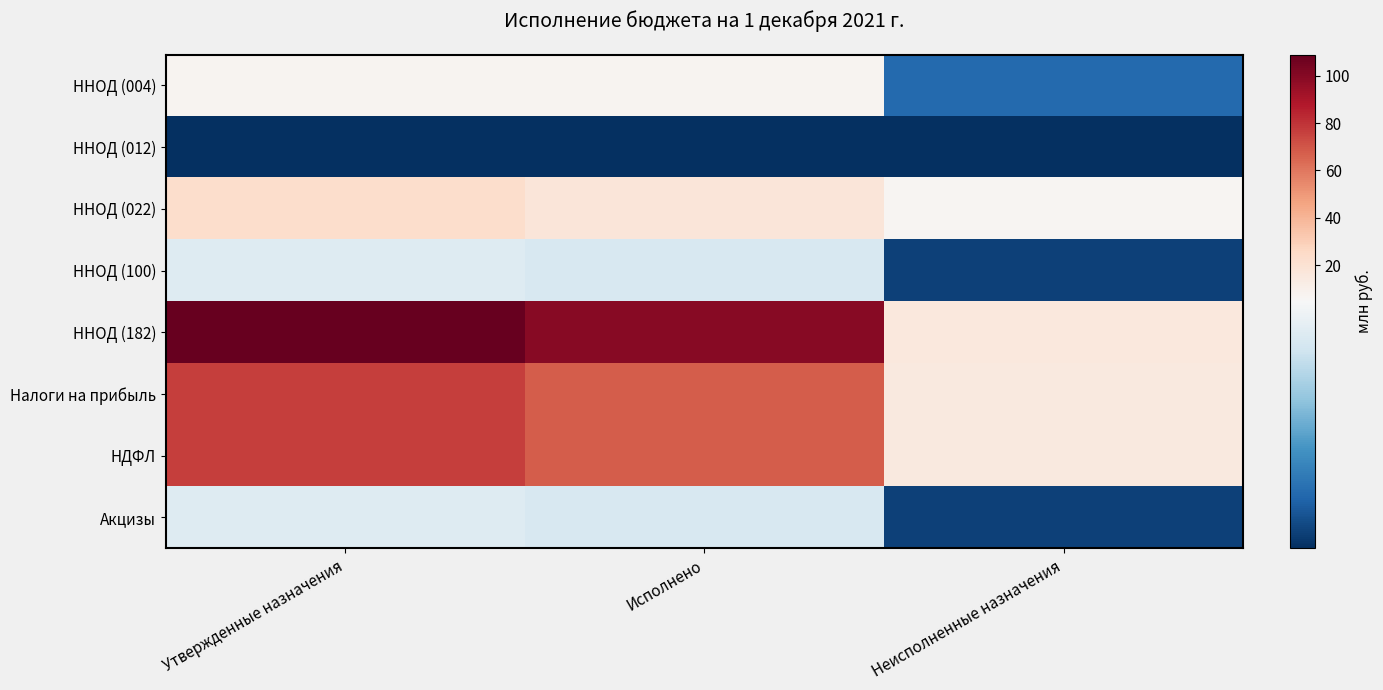

Is the value of ННОД (022) at Исполнено greater than the value of НДФЛ at Утвержденные назначения?

No